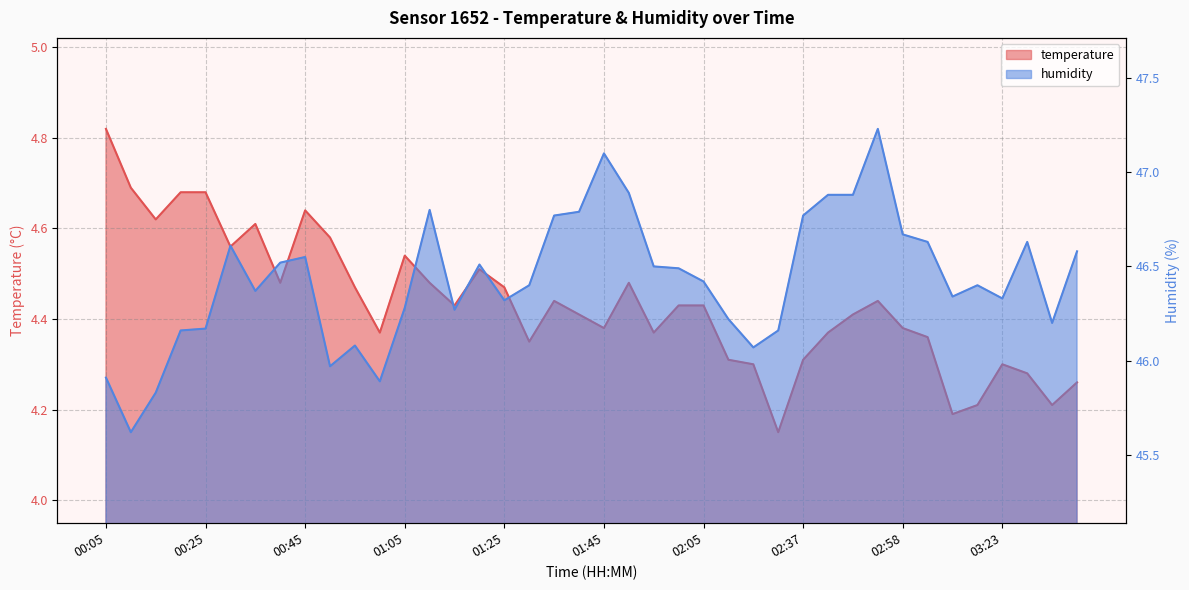

At 02:00, list the series in order from largest to smallest.

humidity, temperature